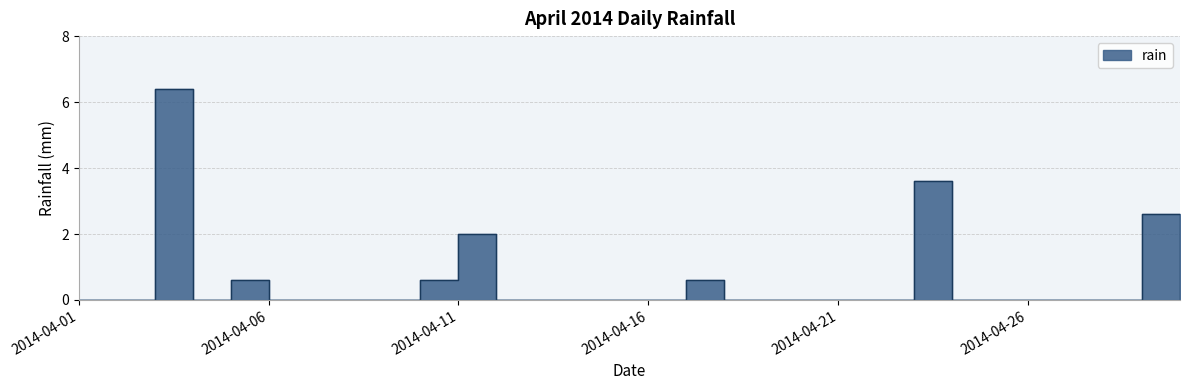

Between 2014-04-06 and 2014-04-09, which is larger?

2014-04-06